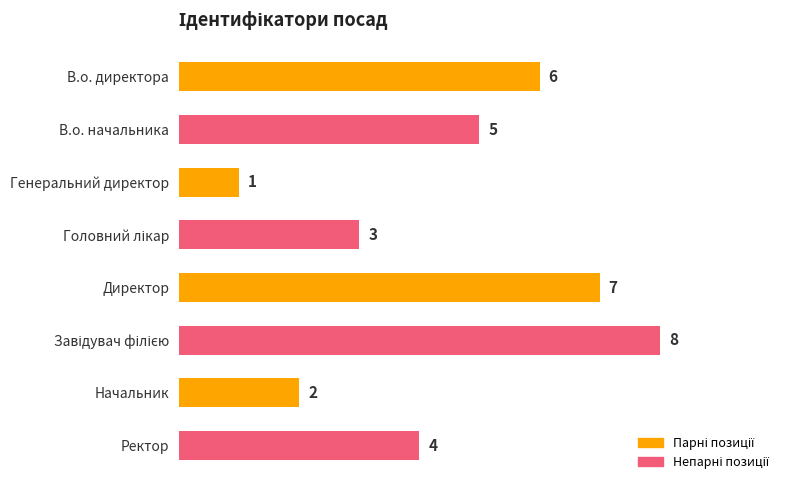

The chart shows a value of 4 at Ректор. True or false?

True